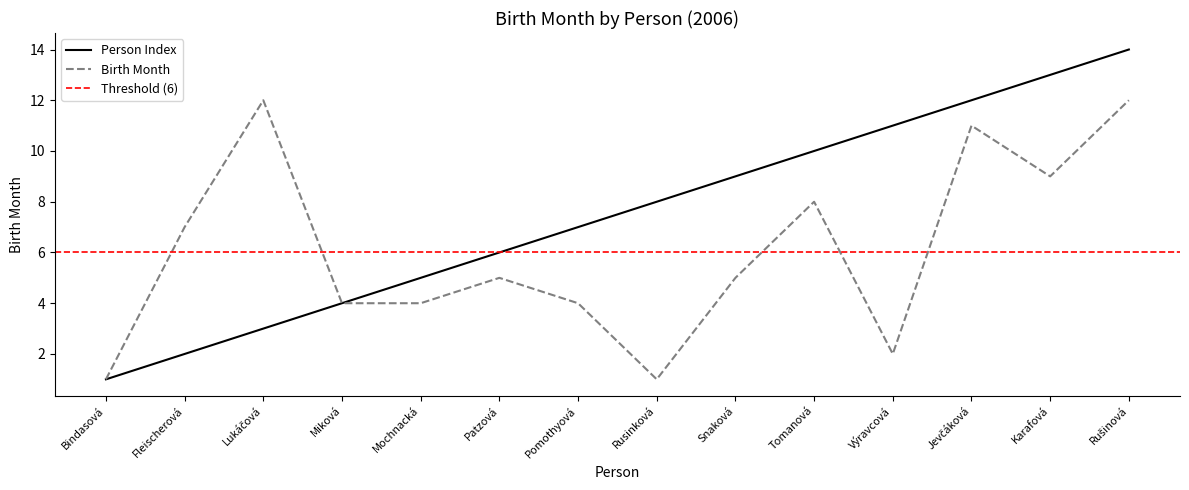

Reading left to right, list all the values displayed in this chart.

Birth Month: Bindasová=1	Fleischerová=7	Lukáčová=12	Miková=4	Mochnacká=4	Patzová=5	Pomothyová=4	Rusinková=1	Snaková=5	Tomanová=8	Výravcová=2	Jevčáková=11	Karafová=9	Rušinová=12
Person Index: Bindasová=1	Fleischerová=2	Lukáčová=3	Miková=4	Mochnacká=5	Patzová=6	Pomothyová=7	Rusinková=8	Snaková=9	Tomanová=10	Výravcová=11	Jevčáková=12	Karafová=13	Rušinová=14